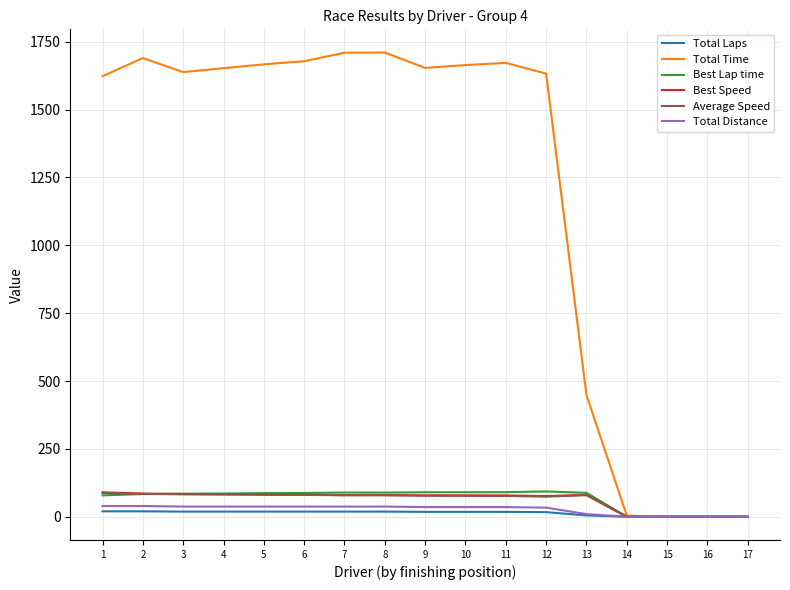

Is the value of Best Lap time at 5 greater than the value of Total Distance at 10?

Yes